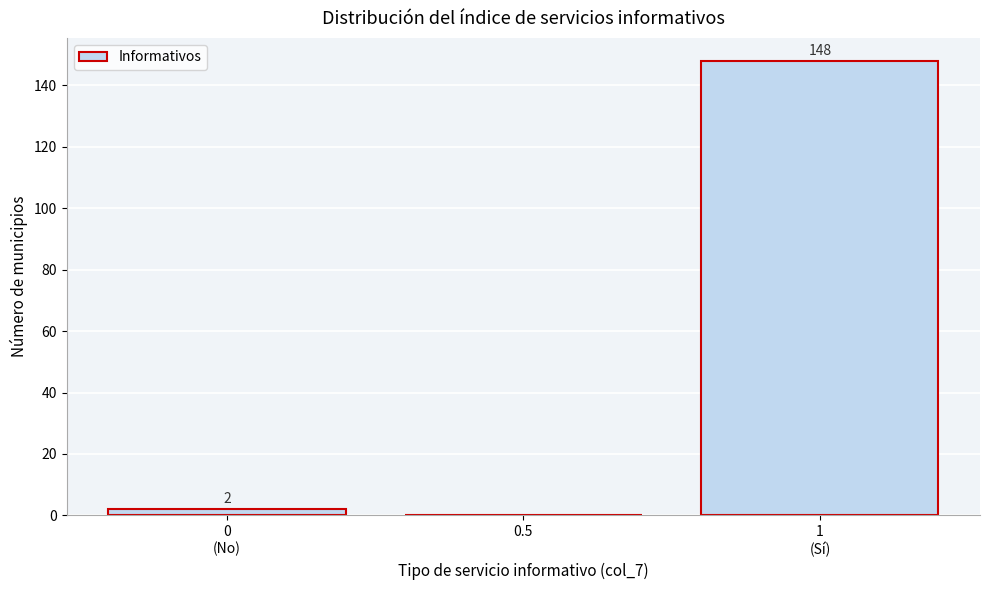

What is the greatest value displayed?

148